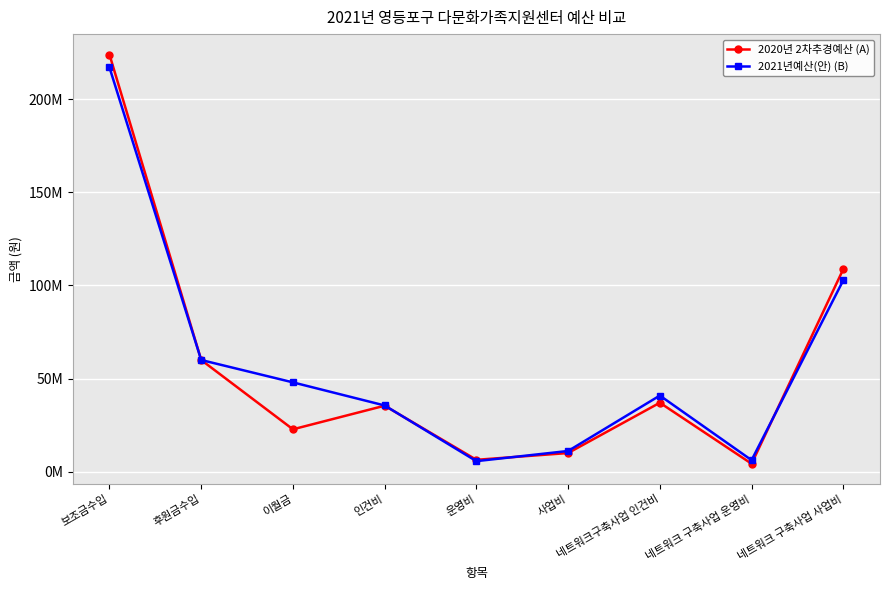

Between which two adjacent categories do 2020년 2차추경예산 (A) and 2021년예산(안) (B) first intersect?

인건비 and 운영비